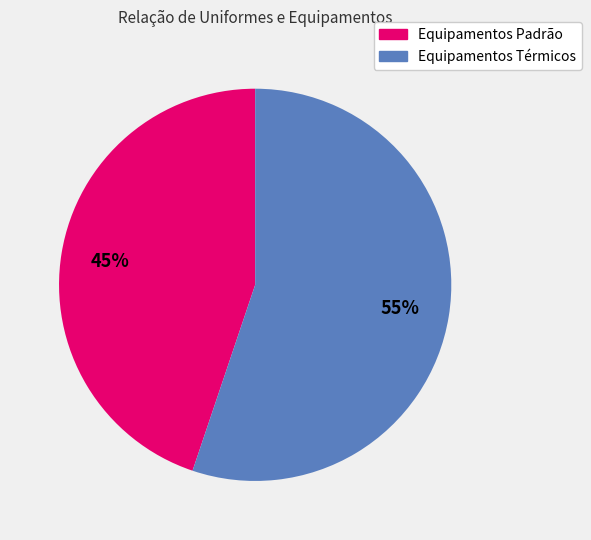

How many slices are in this pie chart?

2